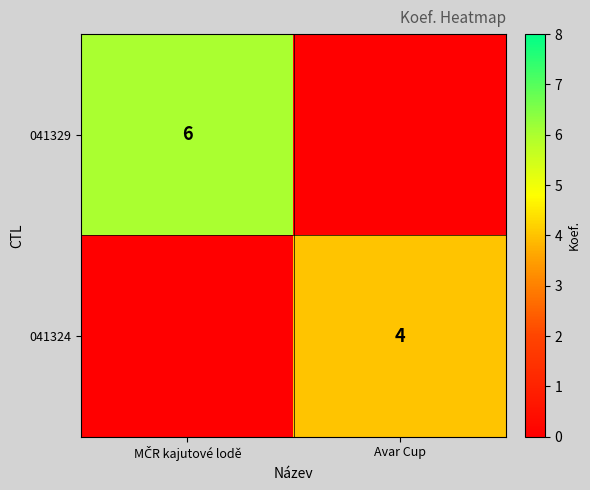

At how many categories does at least one series exceed 4?

1